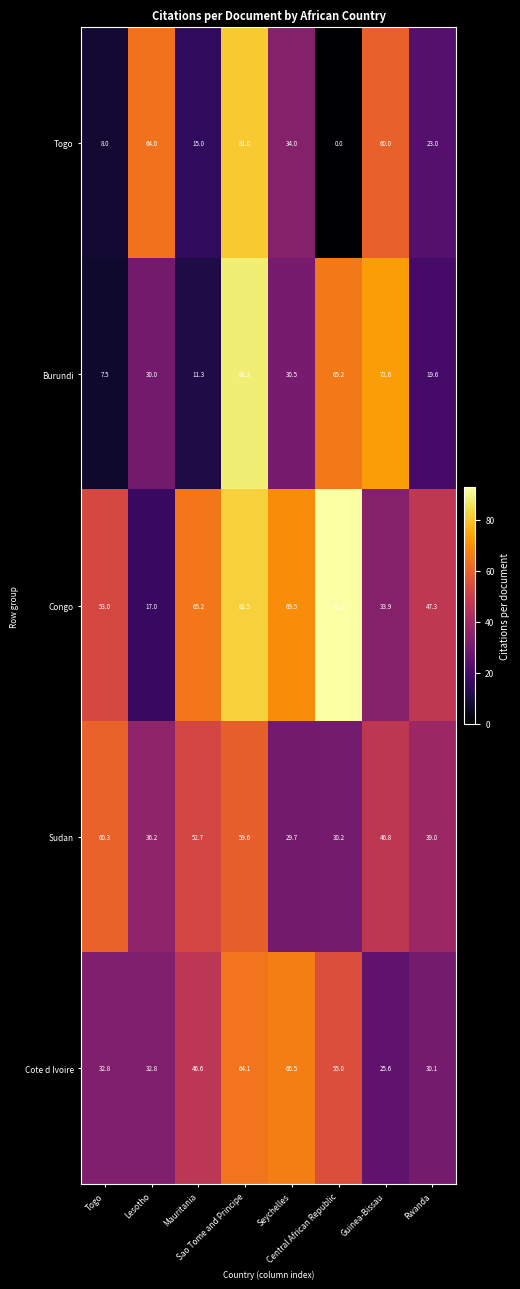

What is the maximum value for Cote d Ivoire?

66.5